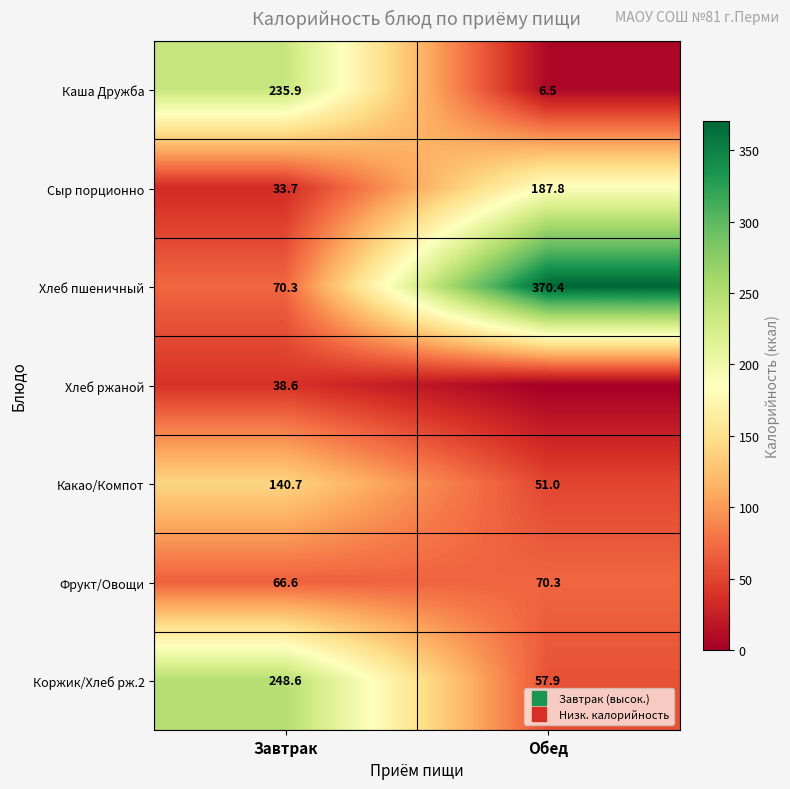

What is the sum of the Коржик/Хлеб рж.2 values at Завтрак and Обед?

306.5